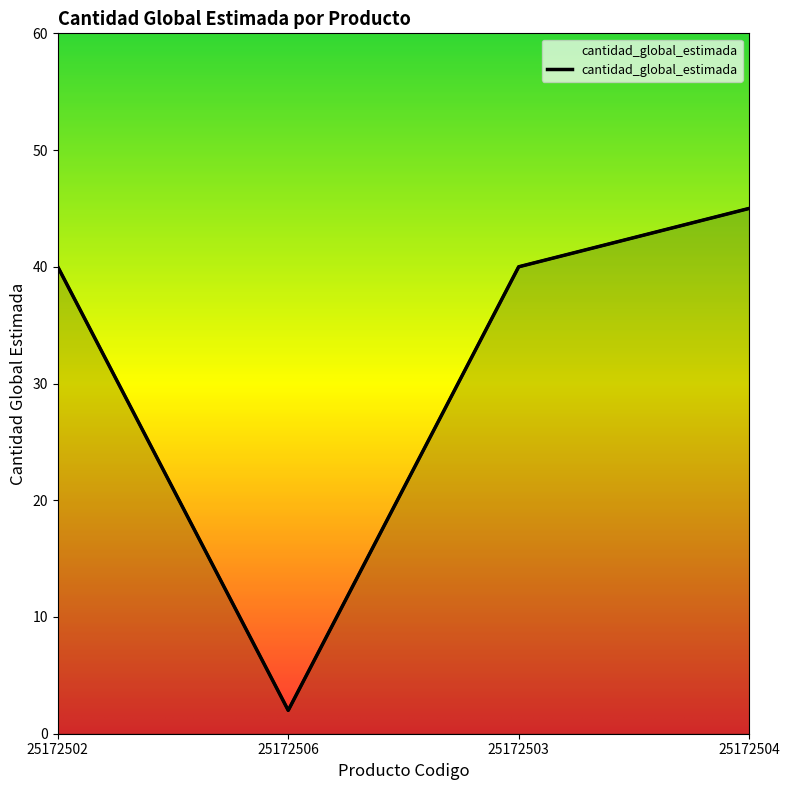

Reading left to right, what are all the values shown in this chart?

40	2	40	45